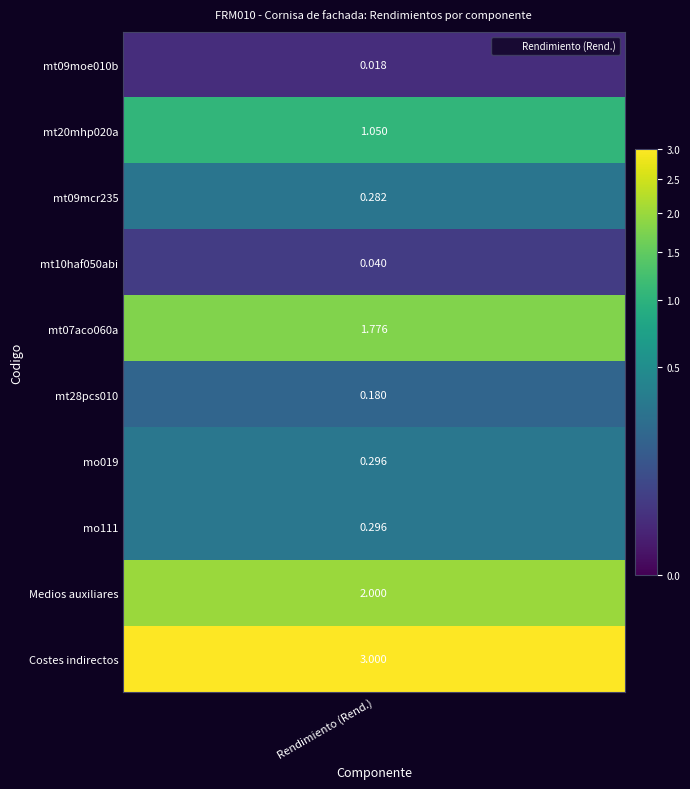

True or false: the data shows 0.1 at 3.

False